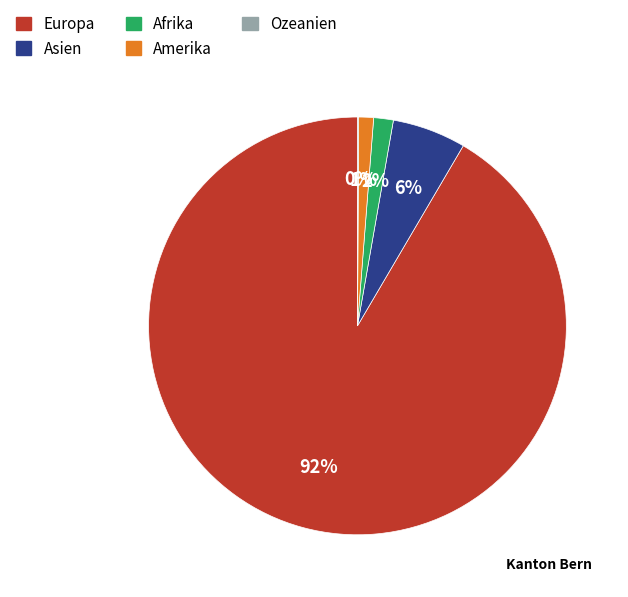

Is it true that Asien is 6% of the pie?

True